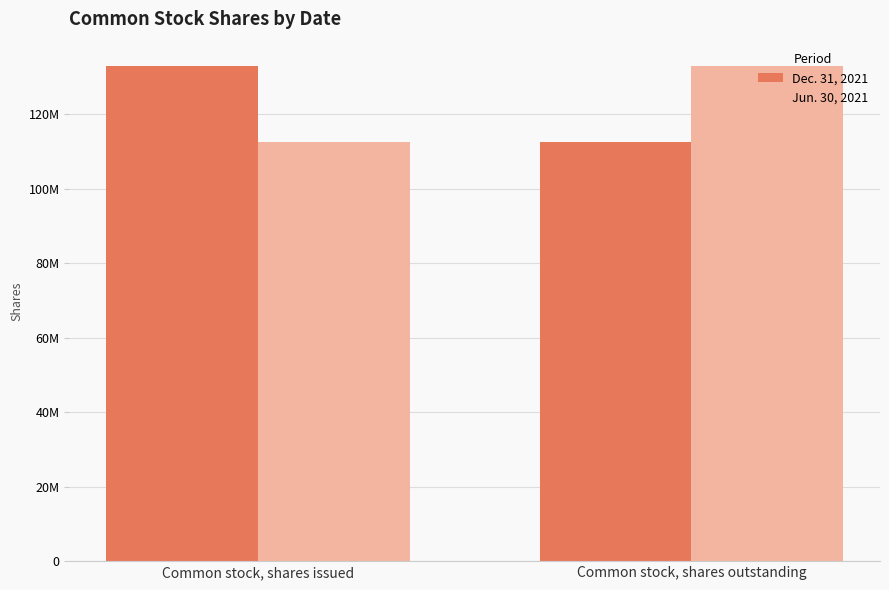

Reading left to right, transcribe all the data shown in this chart.

Dec. 31, 2021: Common stock, shares issued=132905000	Common stock, shares outstanding=112615000
Jun. 30, 2021: Common stock, shares issued=112615000	Common stock, shares outstanding=132905000